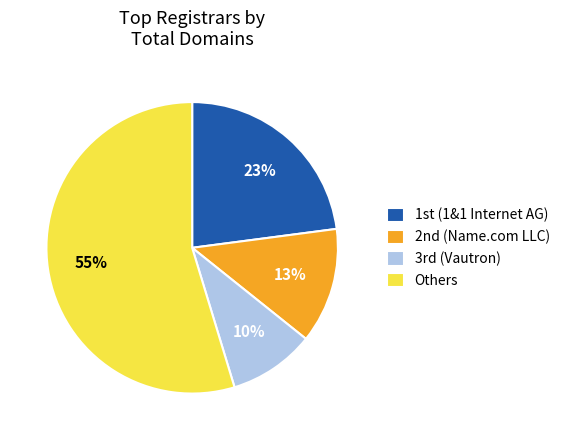

Rank the categories by value from highest to lowest.

Others, 1st (1&1 Internet AG), 2nd (Name.com LLC), 3rd (Vautron)